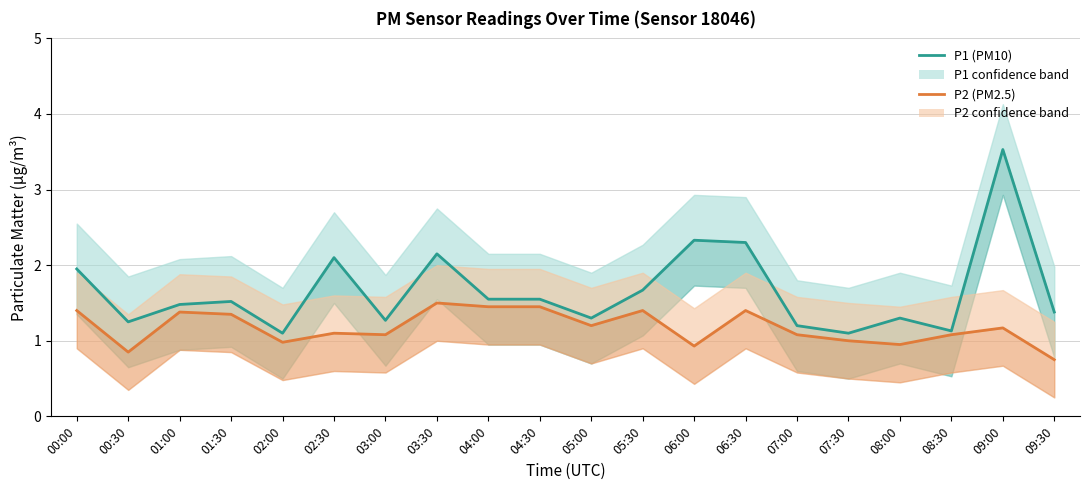

Rank the series by their maximum value, from lowest to highest.

P2, P1